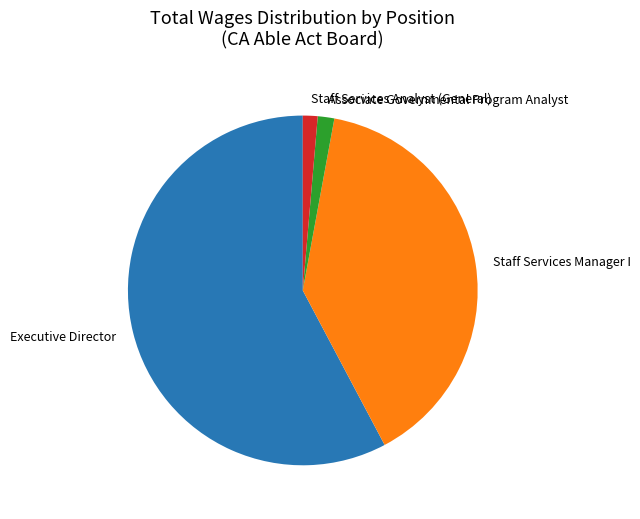

Is the sum of Associate Governmental Program Analyst and Executive Director greater than half?

Yes